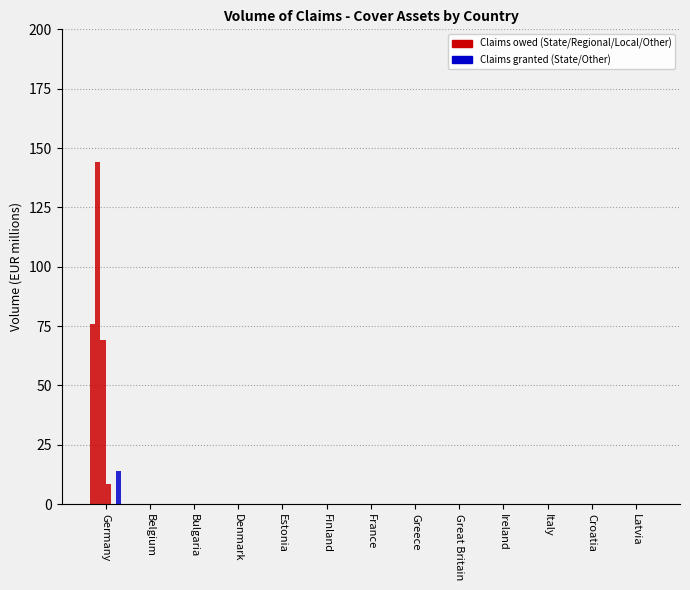

Count the number of data series in this chart.

5